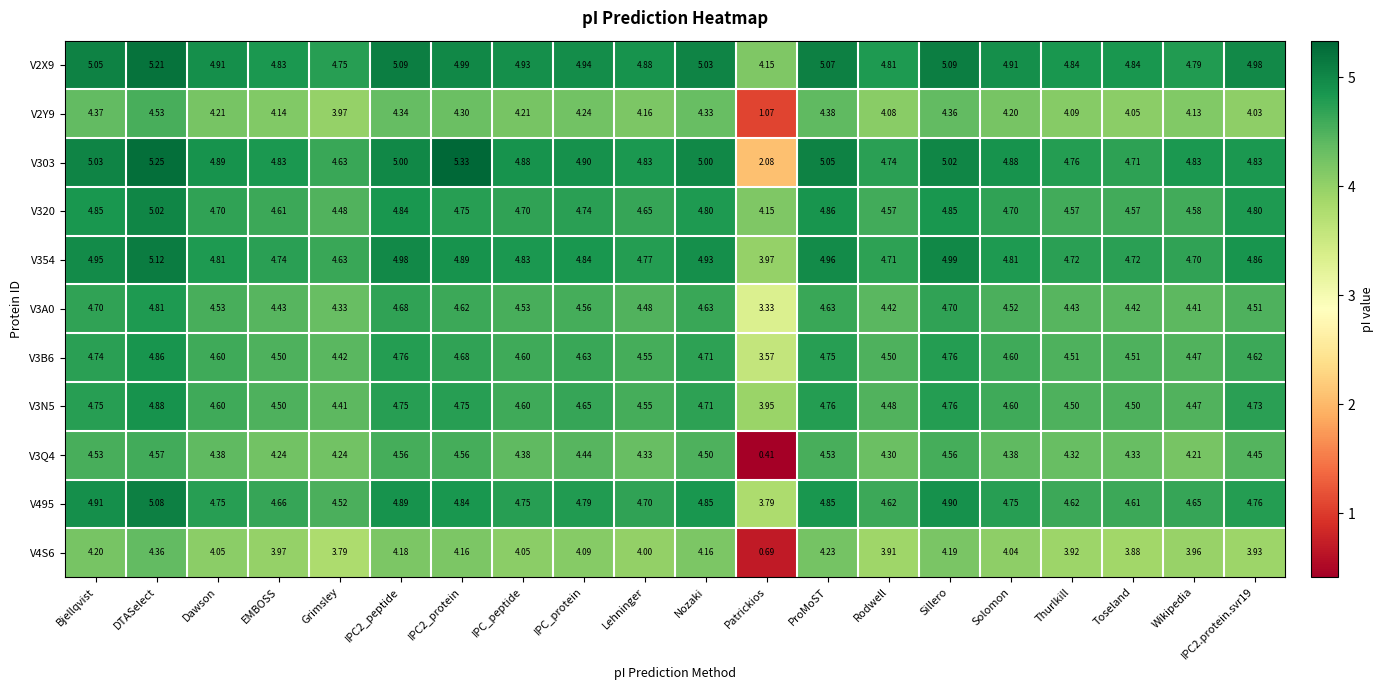

Which category has the highest value in the V3A0 series?

DTASelect